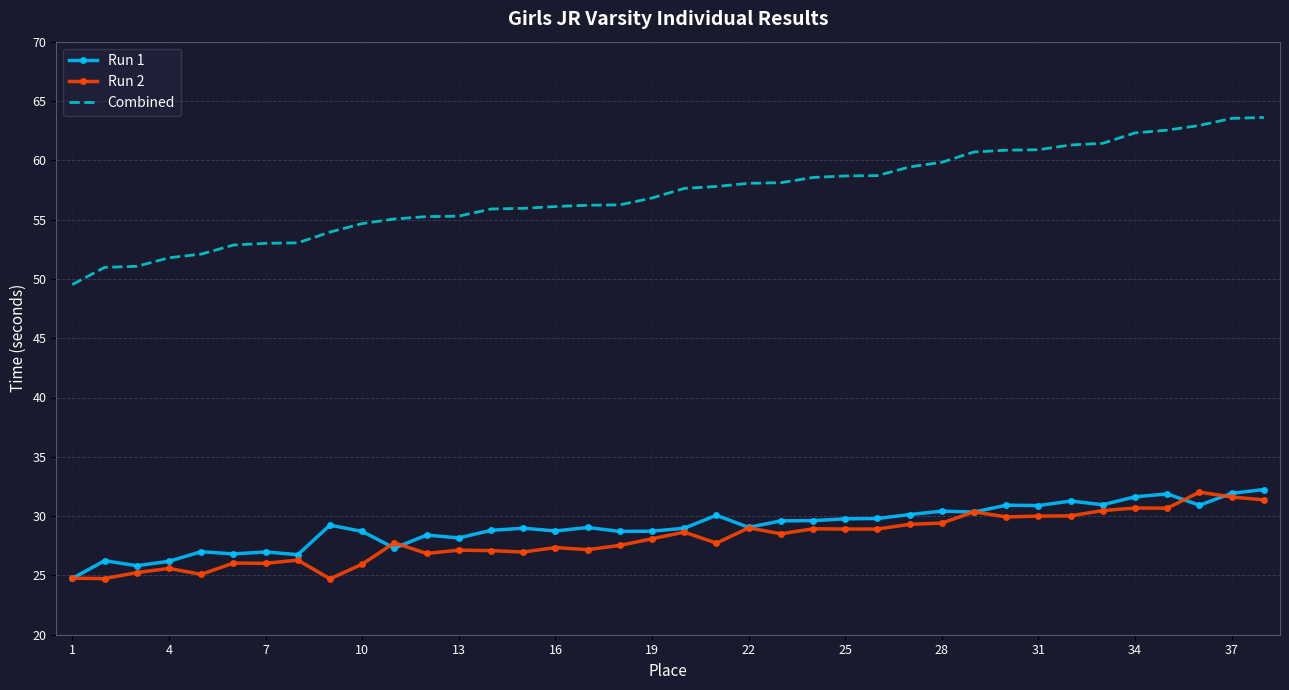

Which series has the largest total across all categories?

Combined